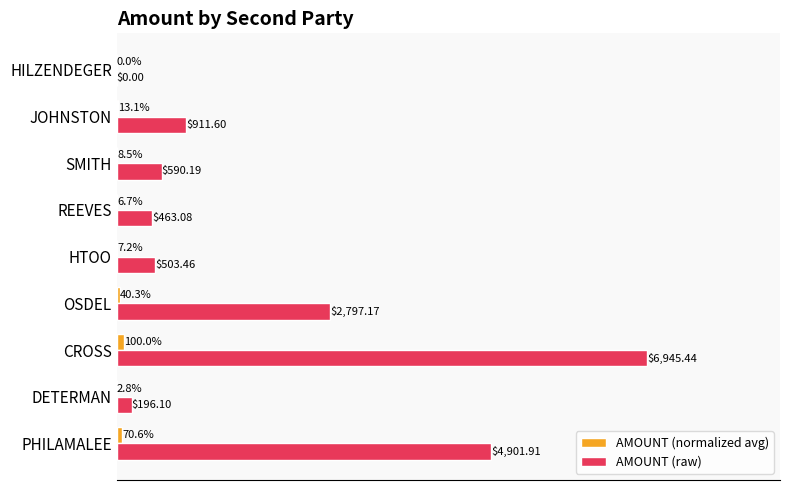

Which category has the highest value across all series?

CROSS